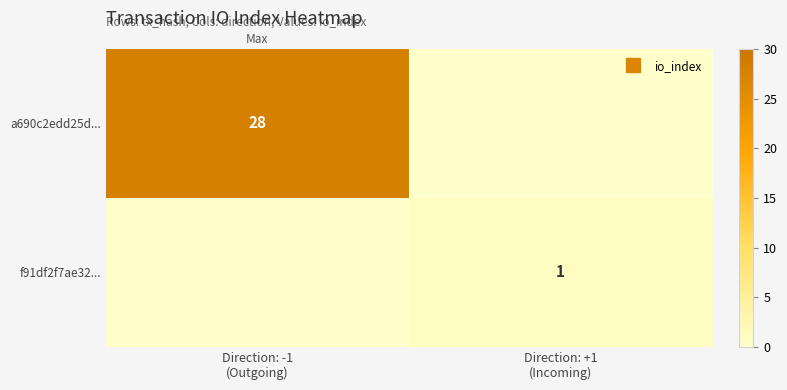

At which label is a690c2edd25d... closest to 14?

Direction: -1 (Outgoing)